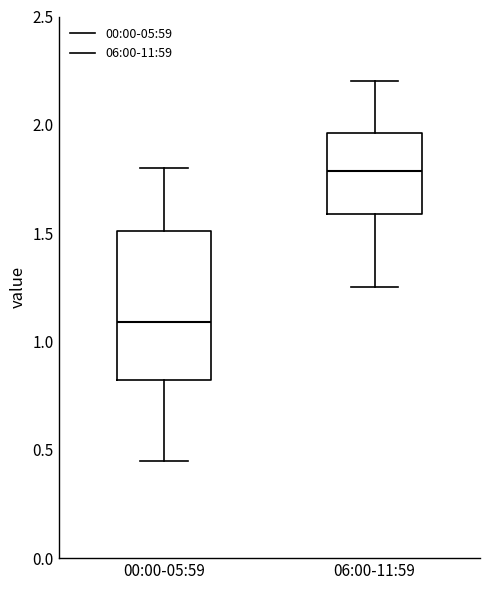

Where does the lower whisker of the box for 06:00-11:59 end on the y-axis? The values are not printed on the chart, so give them approximately, as read against the axis.

1.25